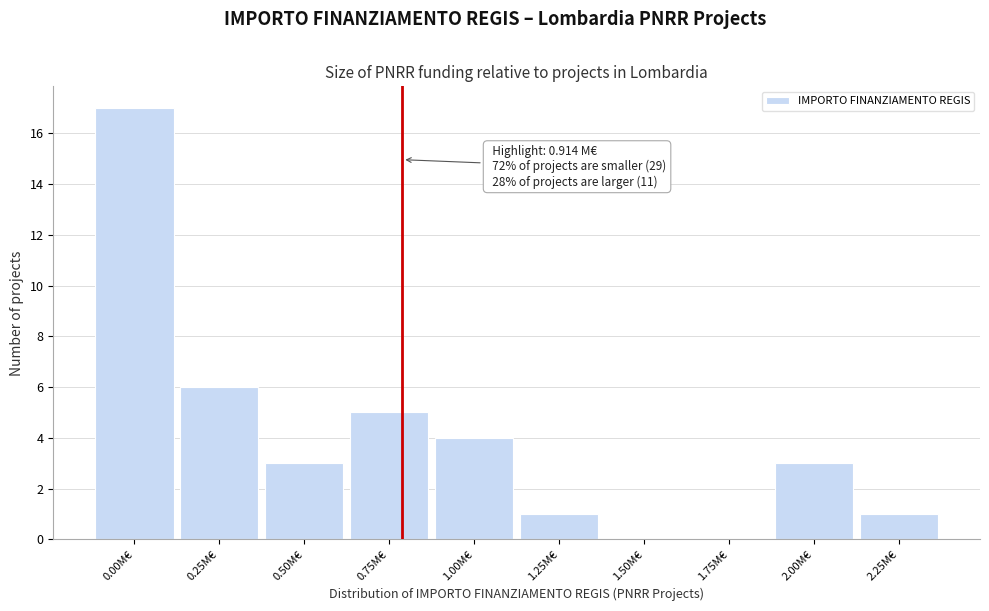

Reading right to left, transcribe all the data shown in this chart.

2.25M€=1	2.00M€=3	1.75M€=0	1.50M€=0	1.25M€=1	1.00M€=4	0.75M€=5	0.50M€=3	0.25M€=6	0.00M€=17